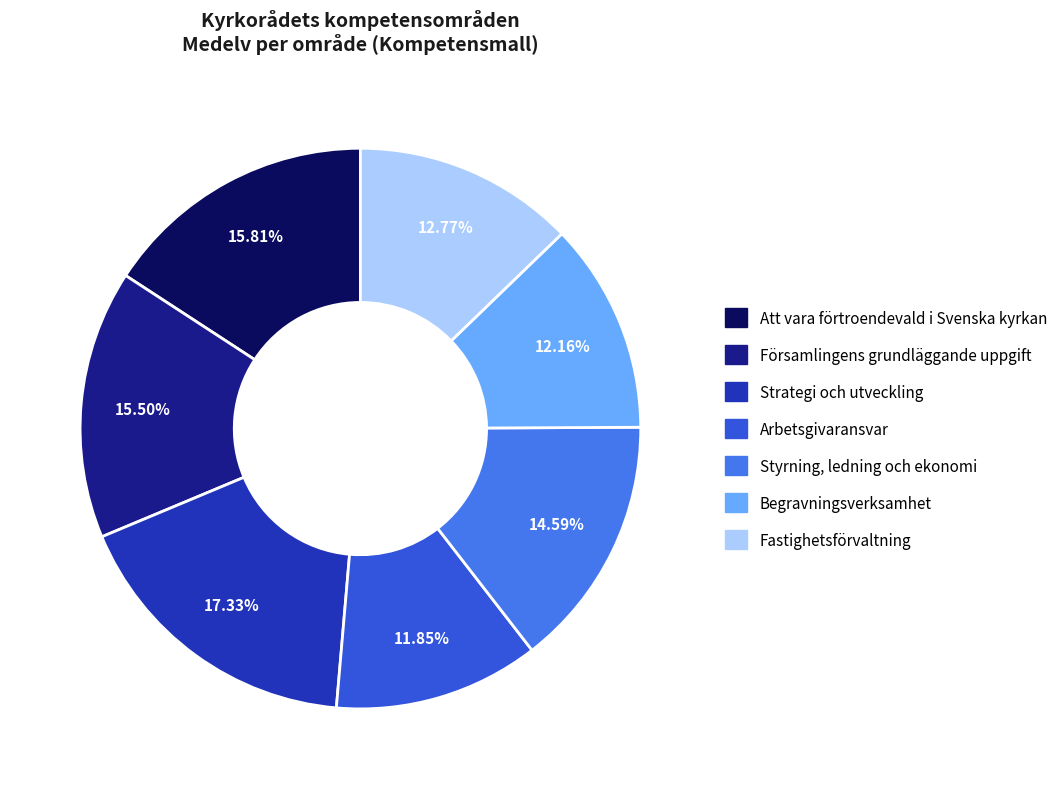

What is the ratio of the value at Att vara förtroendevald i Svenska kyrkan to the value at Begravningsverksamhet?

1.3